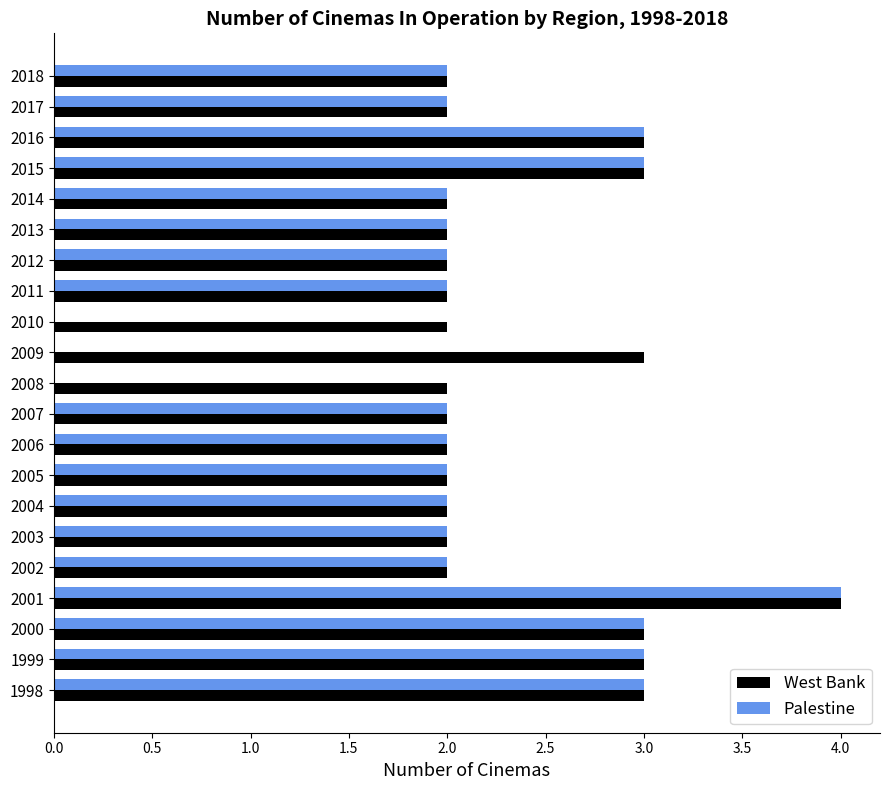

At which category is the sum across all series the highest?

2001